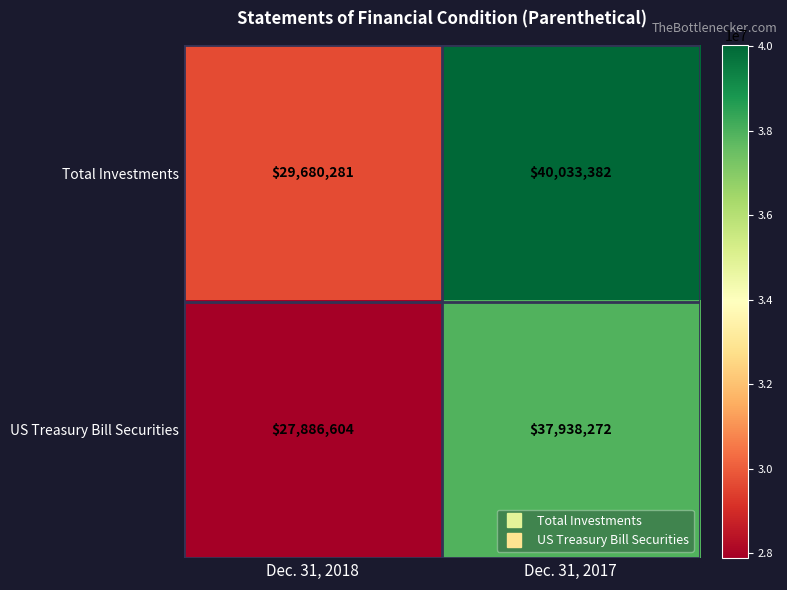

What is the difference between the maximum and minimum values in the US Treasury Bill Securities series?

10051668